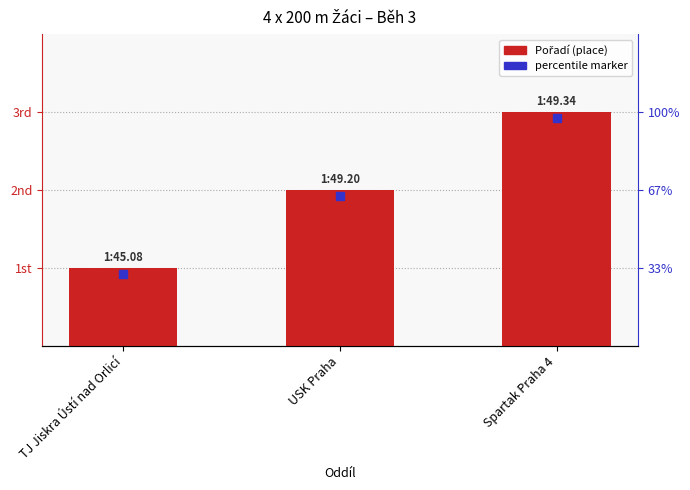

The value at Spartak Praha 4 is 3. True or false?

True